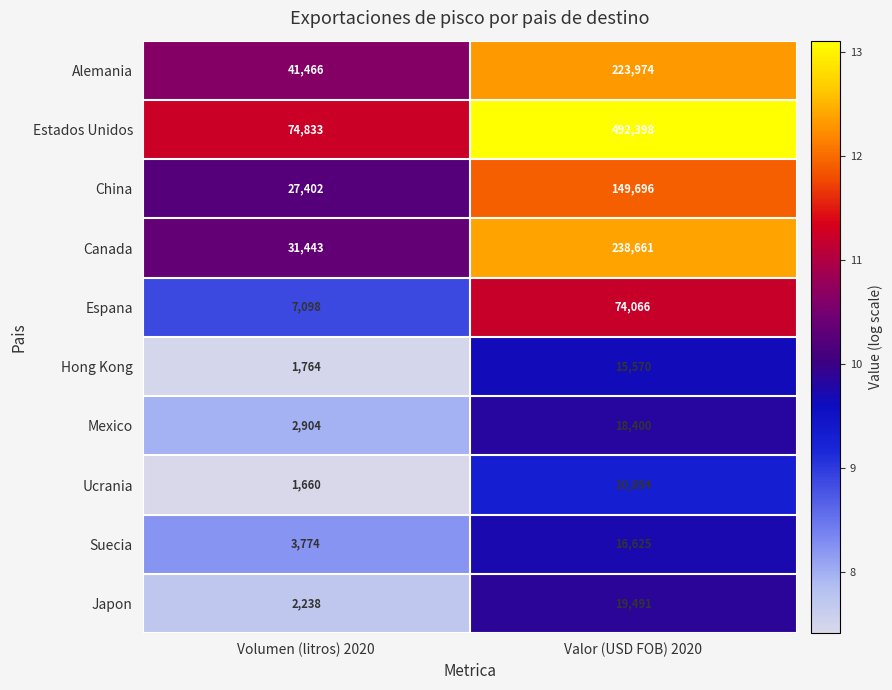

What is the difference between the Mexico values at Volumen (litros) 2020 and Valor (USD FOB) 2020?

15496